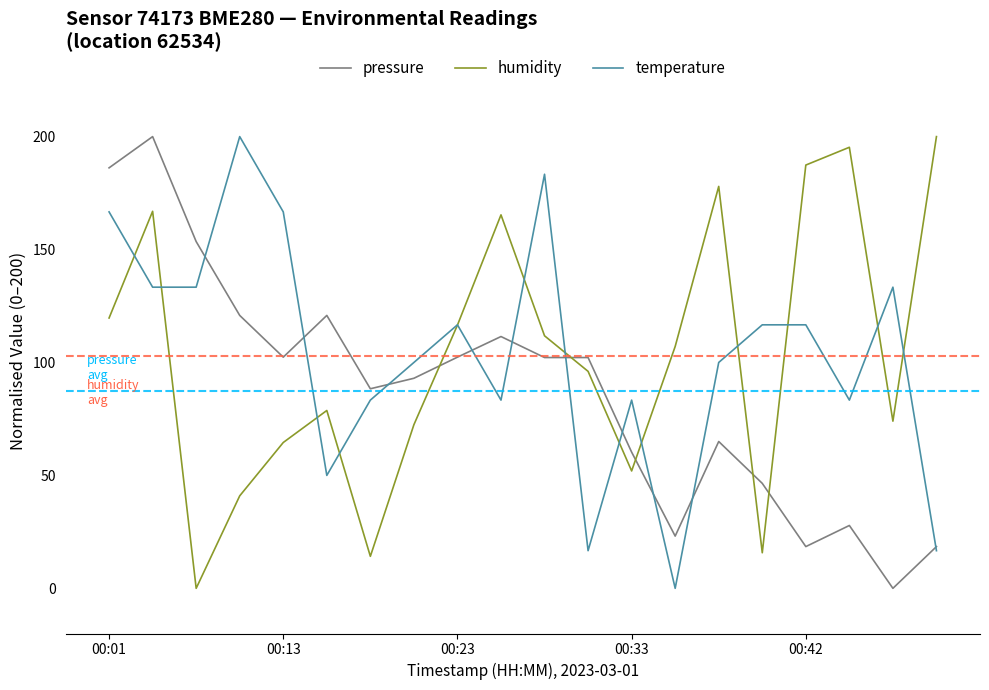

What are all the series names shown in the legend?

pressure, humidity, temperature